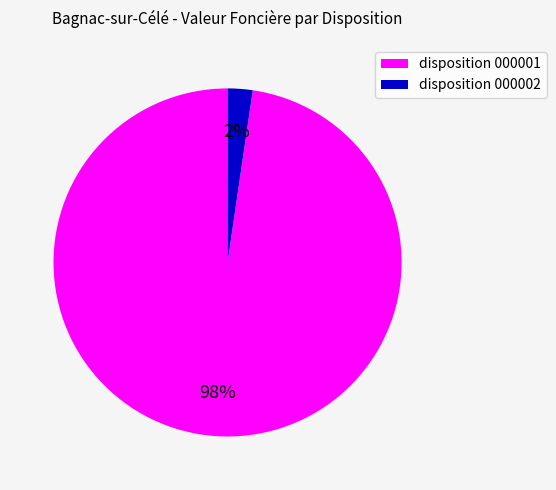

To the nearest percent, what is the combined percentage of disposition 000002 and disposition 000001?

100%